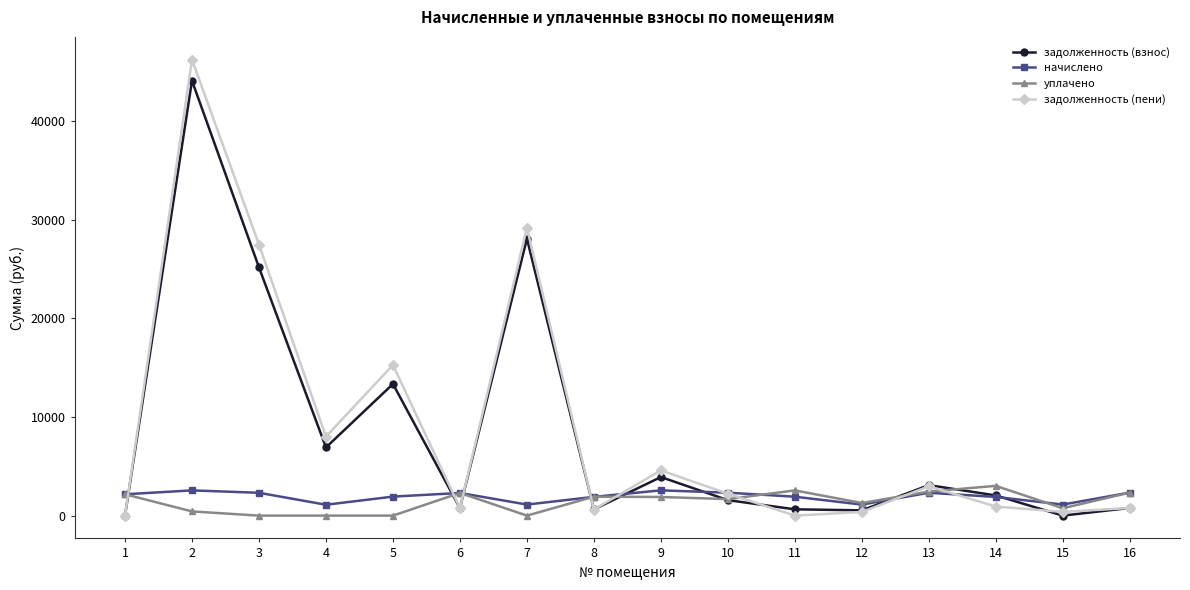

Which series has the largest total across all categories?

задолженность (пени)